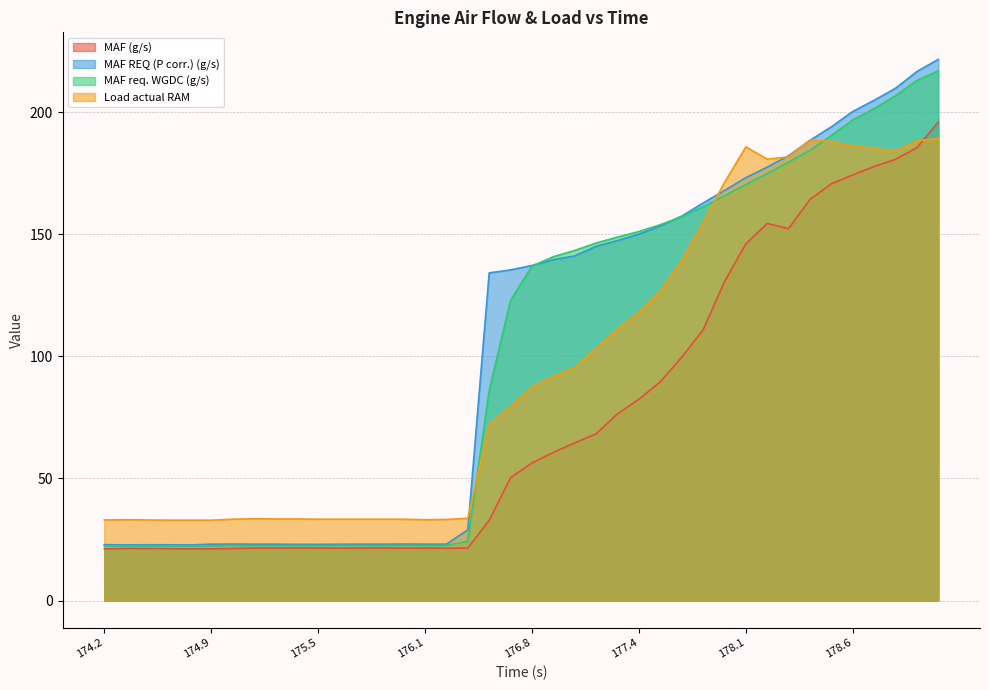

What is the average value of the MAF req. WGDC (g/s) series?

101.4